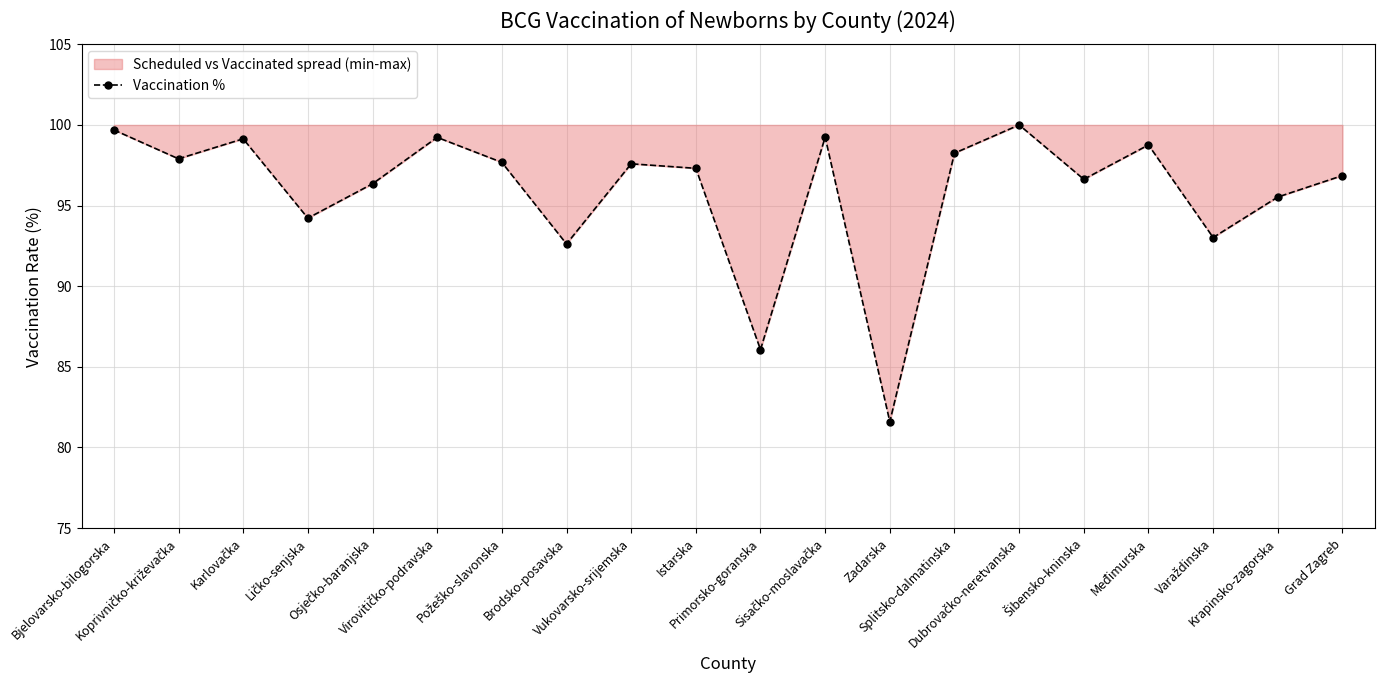

At which label is the value closest to 90?

Brodsko-posavska